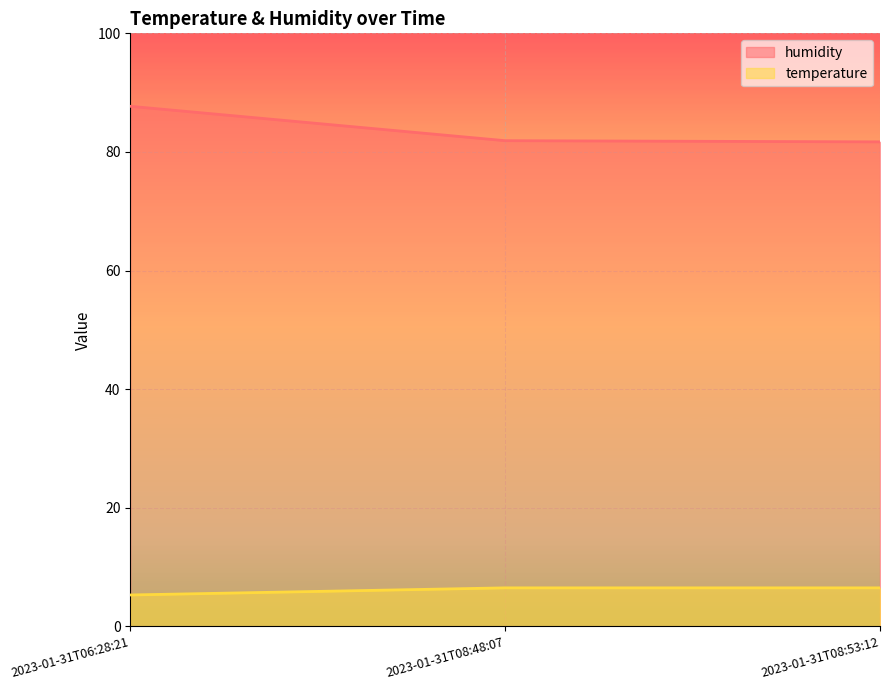

Reading left to right, list all the values displayed in this chart.

humidity: 87.7	81.9	81.7
temperature: 5.3	6.5	6.5